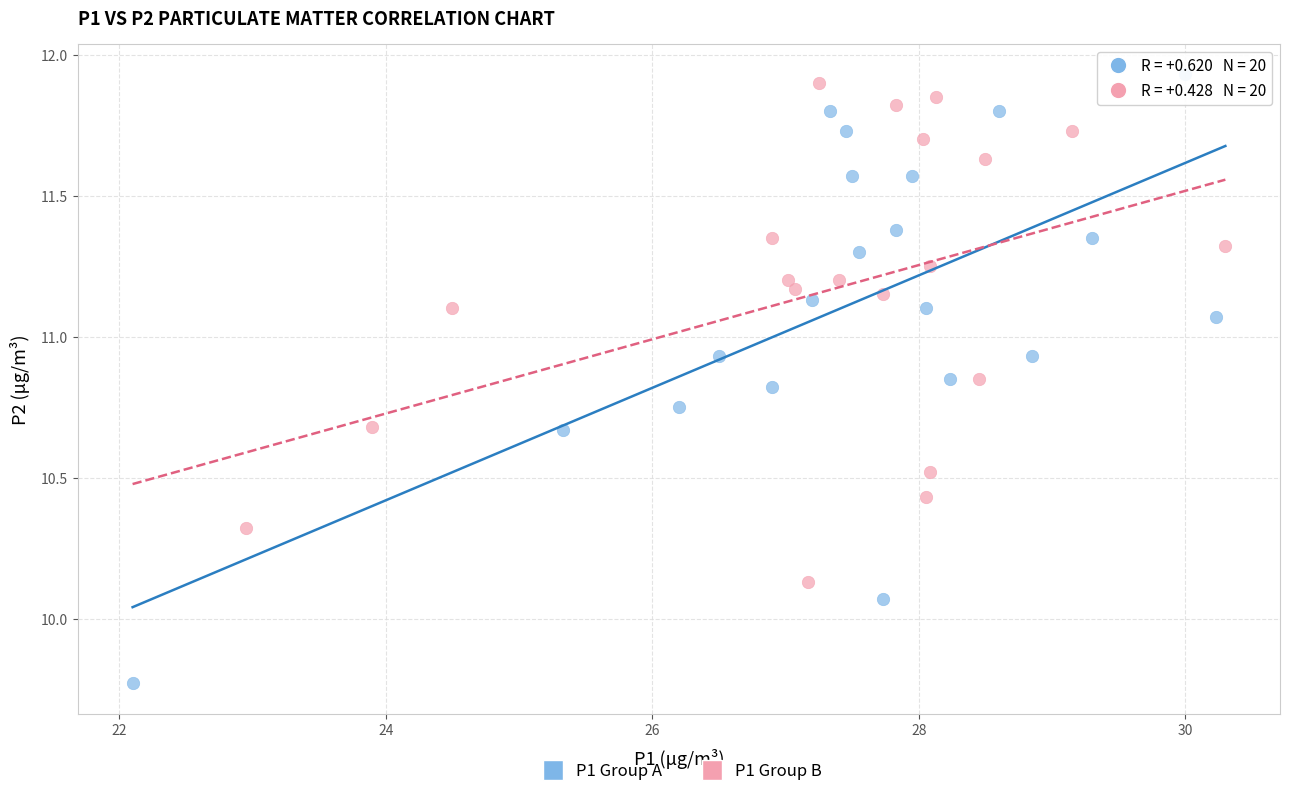

Which series has the widest spread of Y values?

P1 Group A